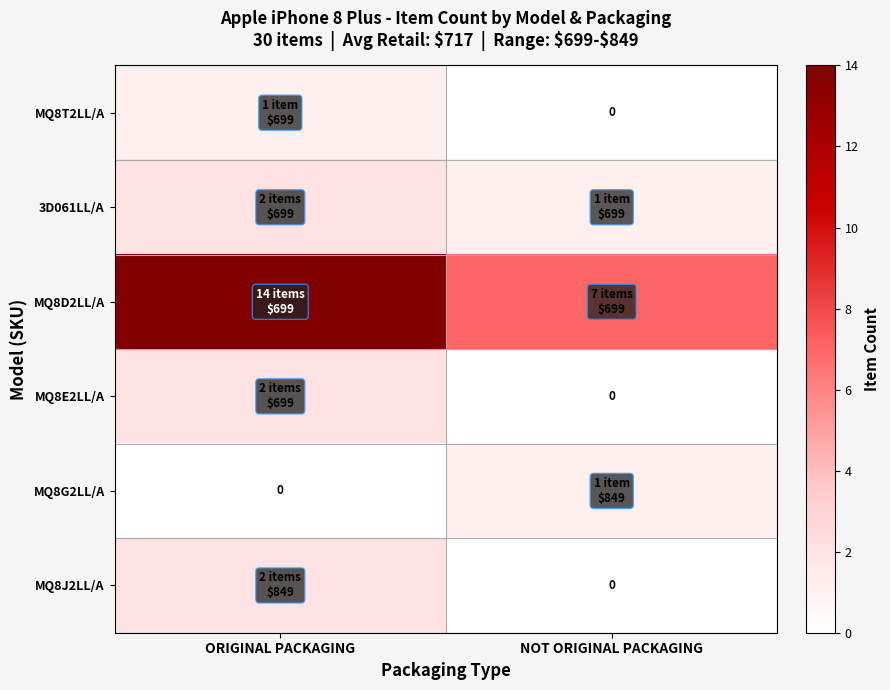

At which category is the sum across all series the highest?

ORIGINAL PACKAGING